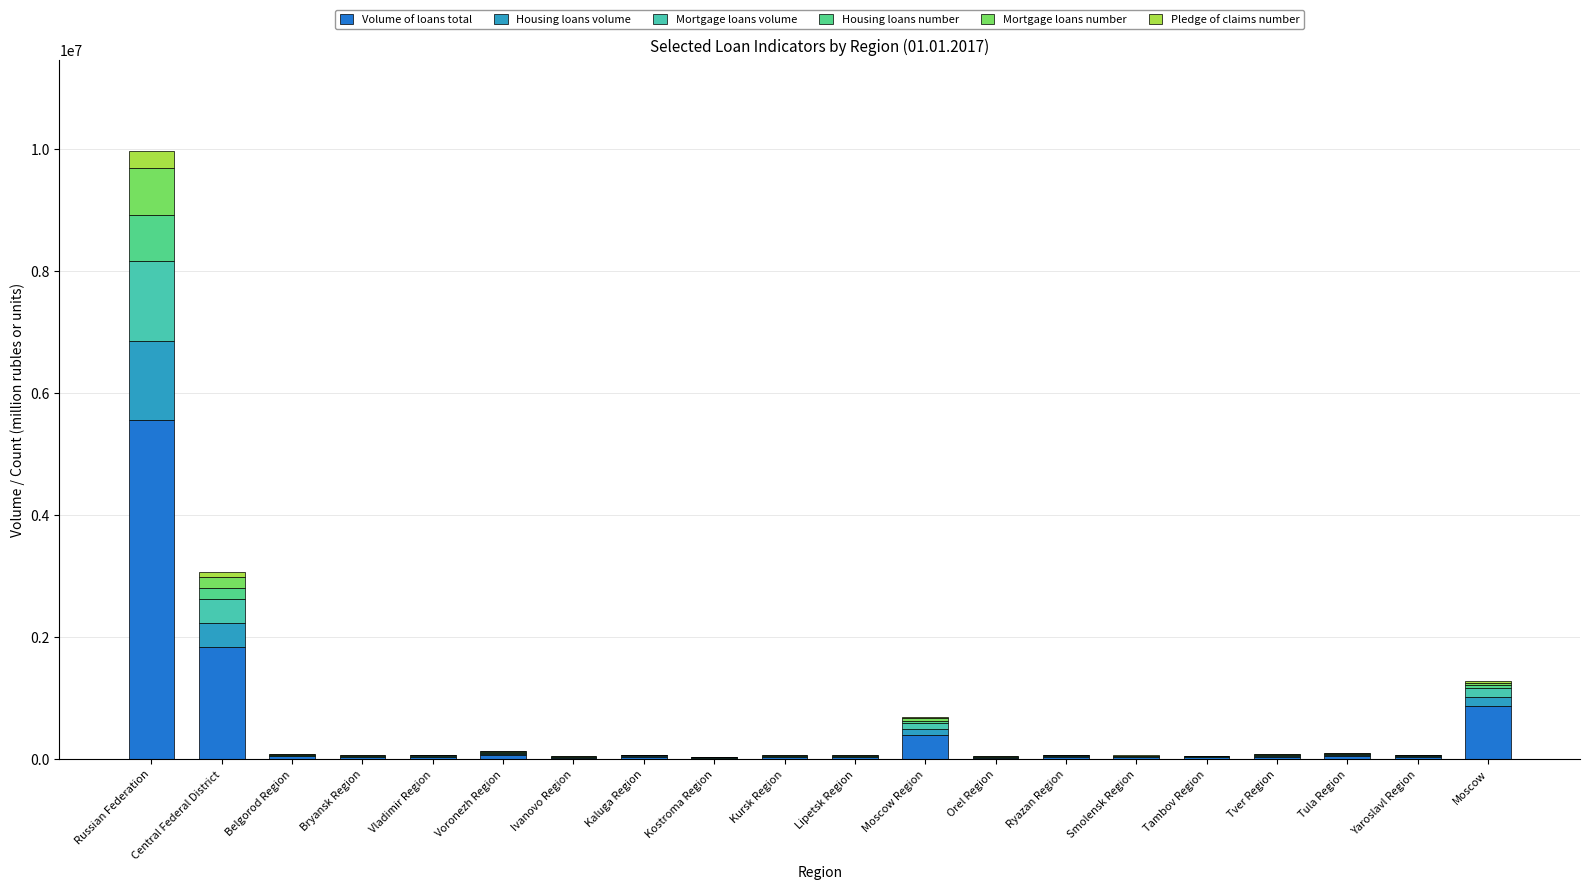

Which category has the highest value in the Volume of loans total series?

Russian Federation